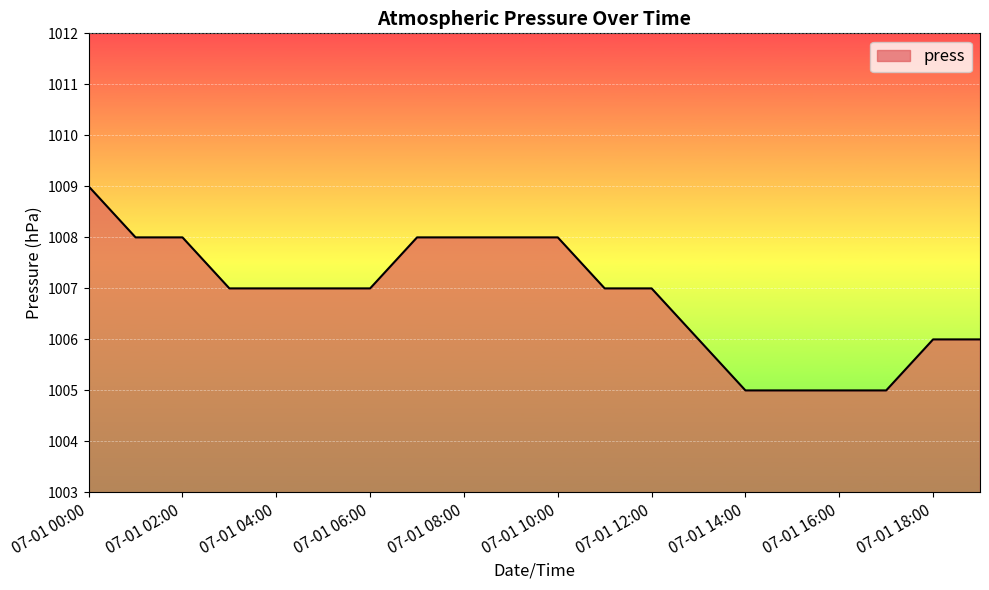

What is the difference between the maximum and minimum values?

4